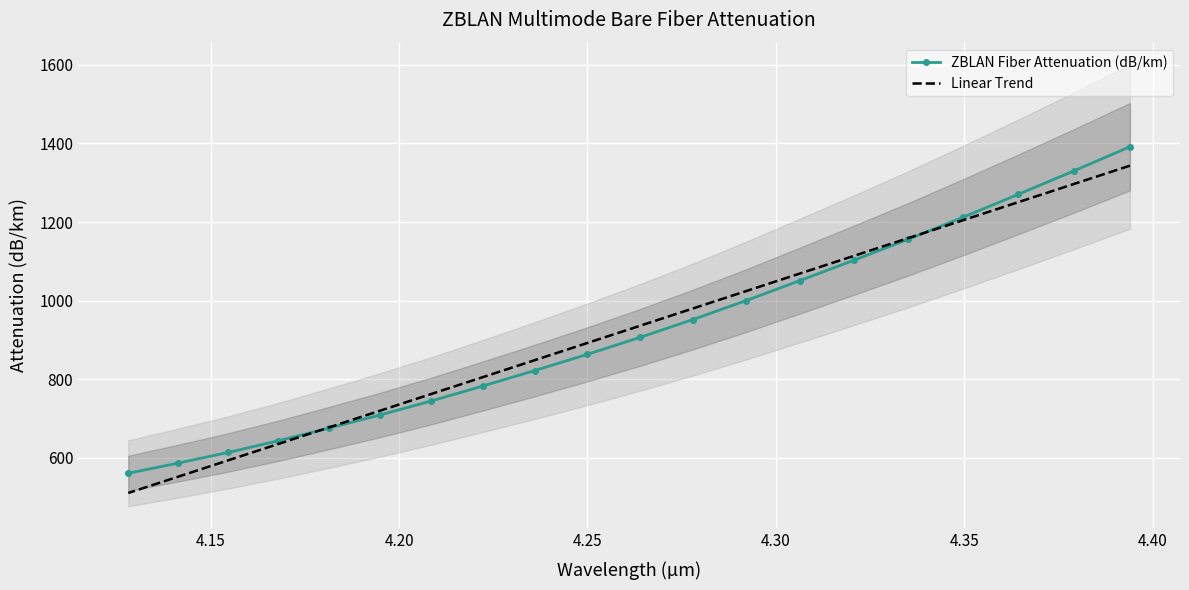

What are all the series names shown in the legend?

ZBLAN Fiber Attenuation (dB/km), Linear Trend